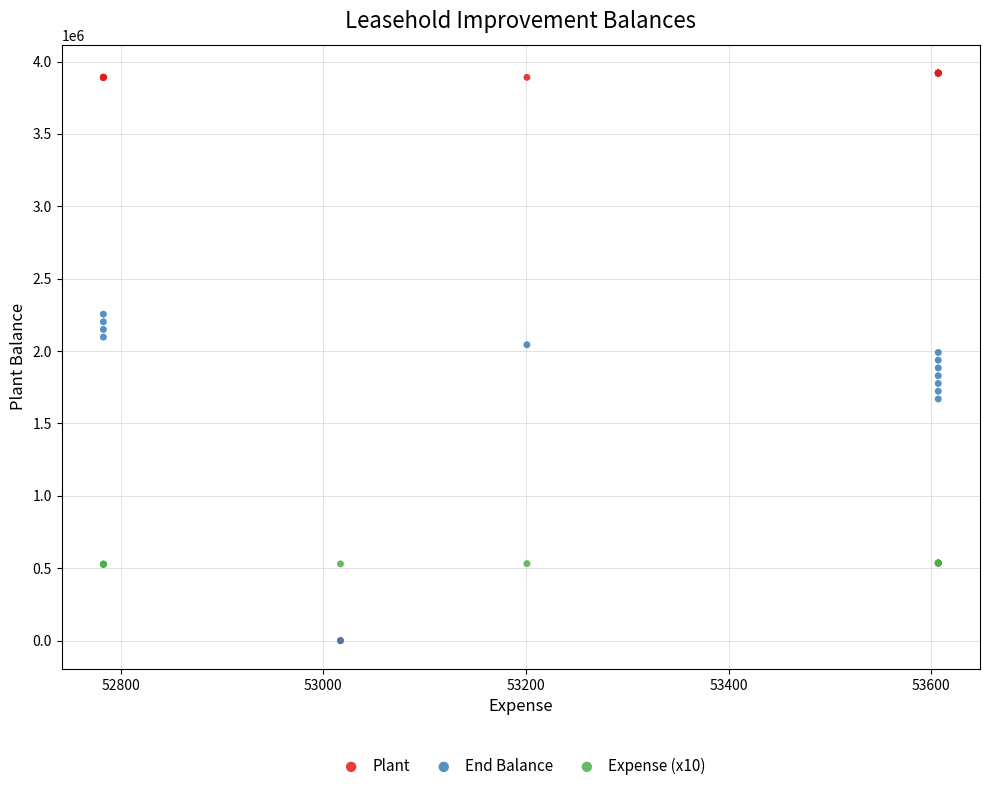

In the End Balance series, what Y value is closest to 1127581?

1669187